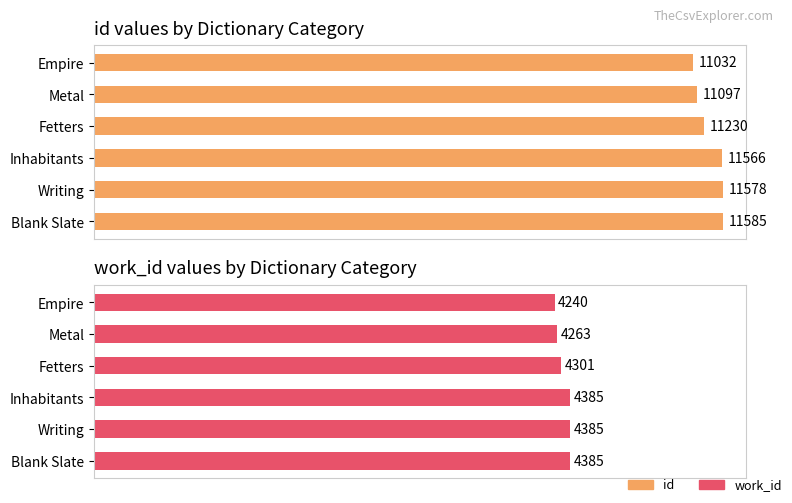

Which series has the largest total across all categories?

id